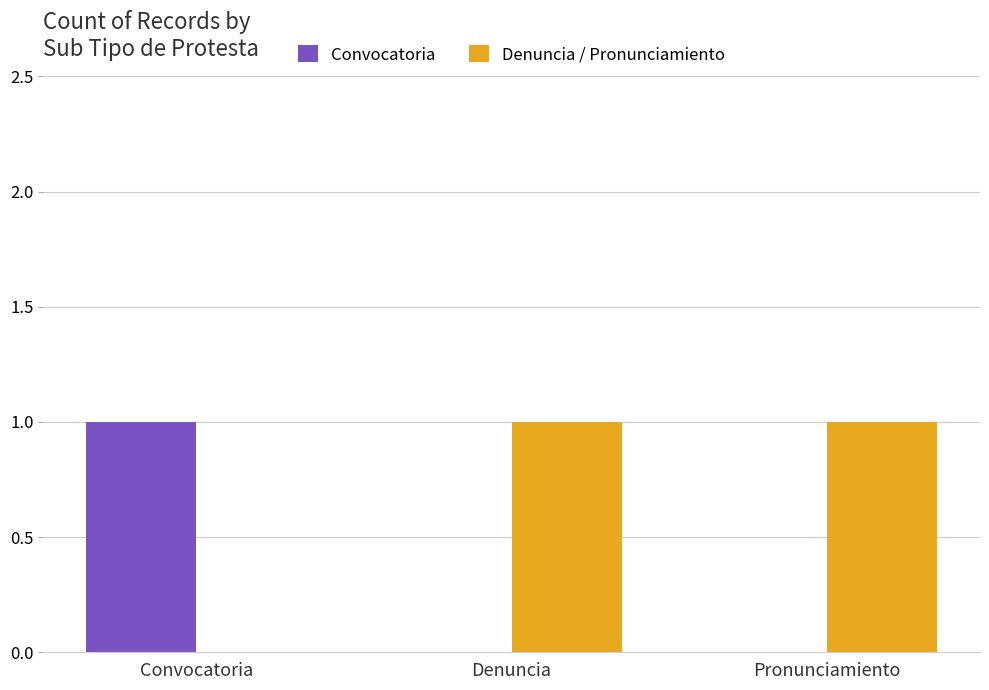

Which category has the highest value in the Convocatoria series?

Convocatoria